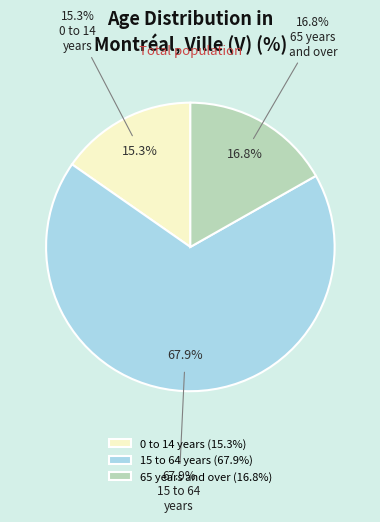

To the nearest percent, what is the combined percentage of 0 to 14 years and 15 to 64 years?

83%